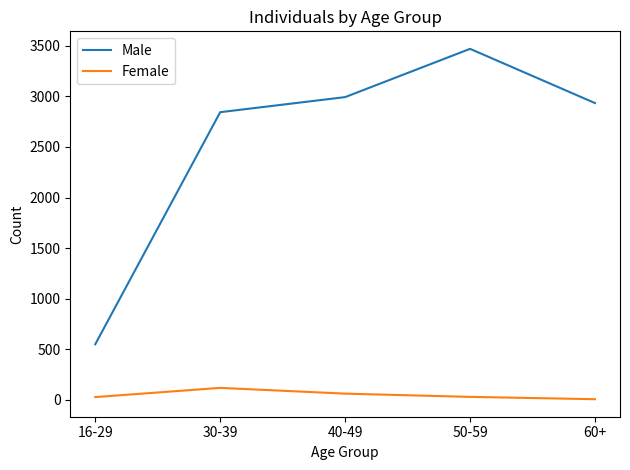

What is the difference between the second highest and second lowest values in the Male series?

149